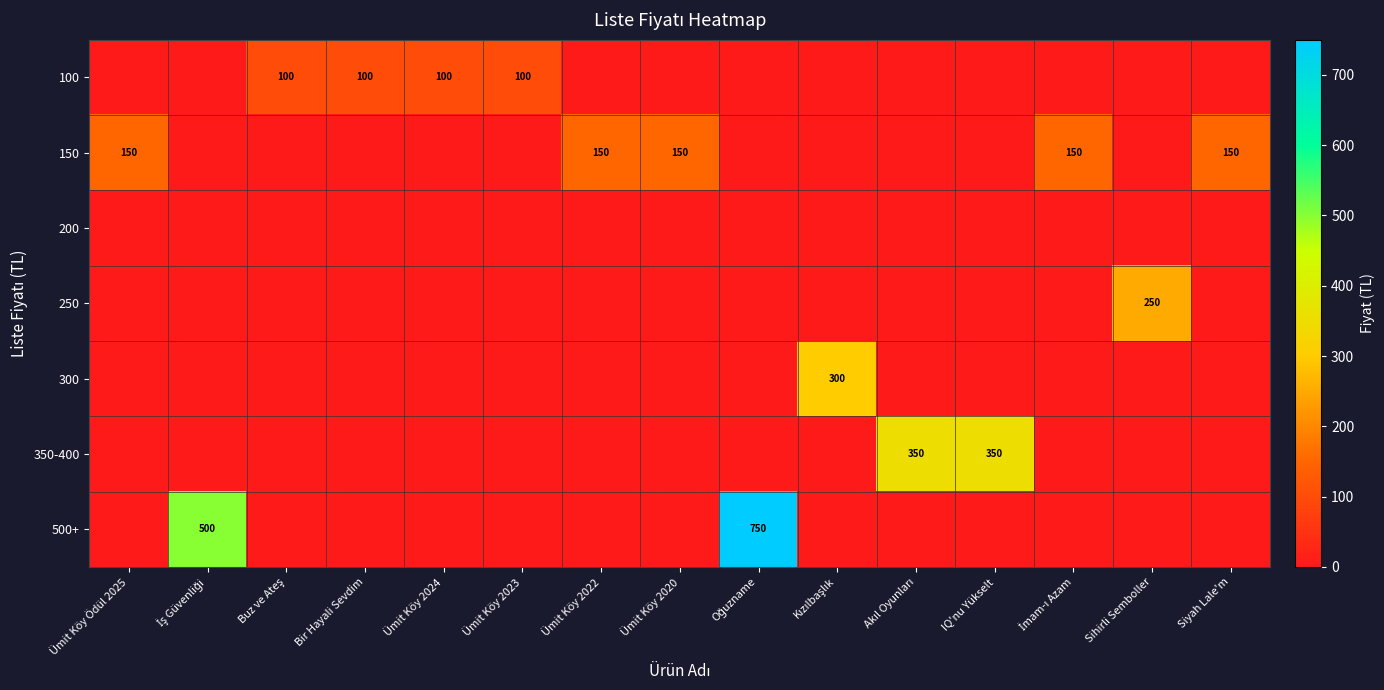

What is the sum of all 300 values?

300